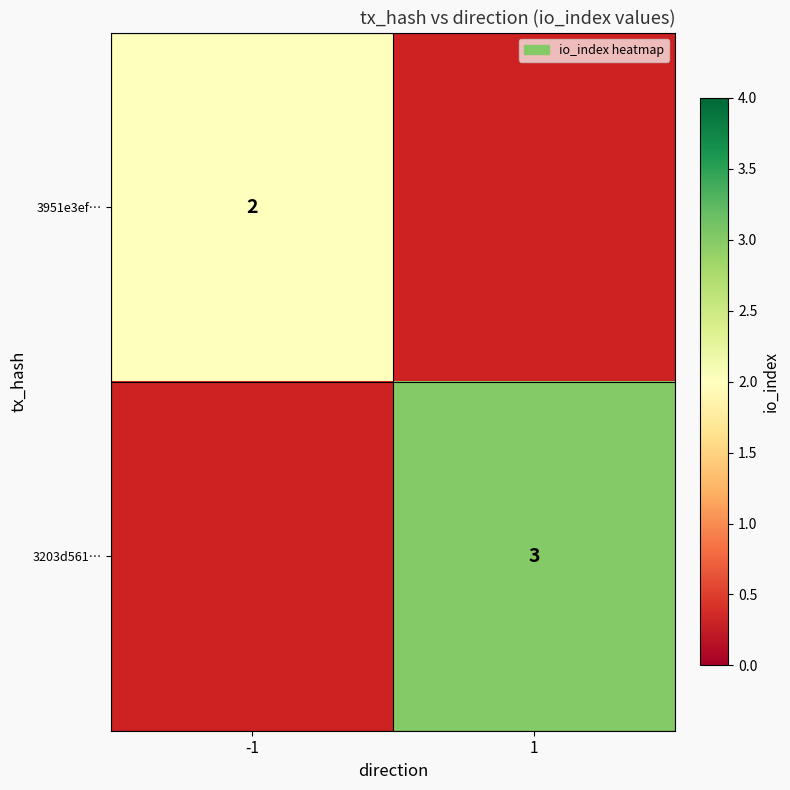

Which has a higher value, -1 or 1?

1